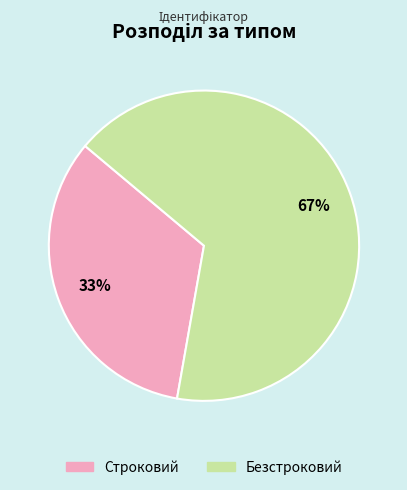

Does Строковий represent more than half of the total?

No